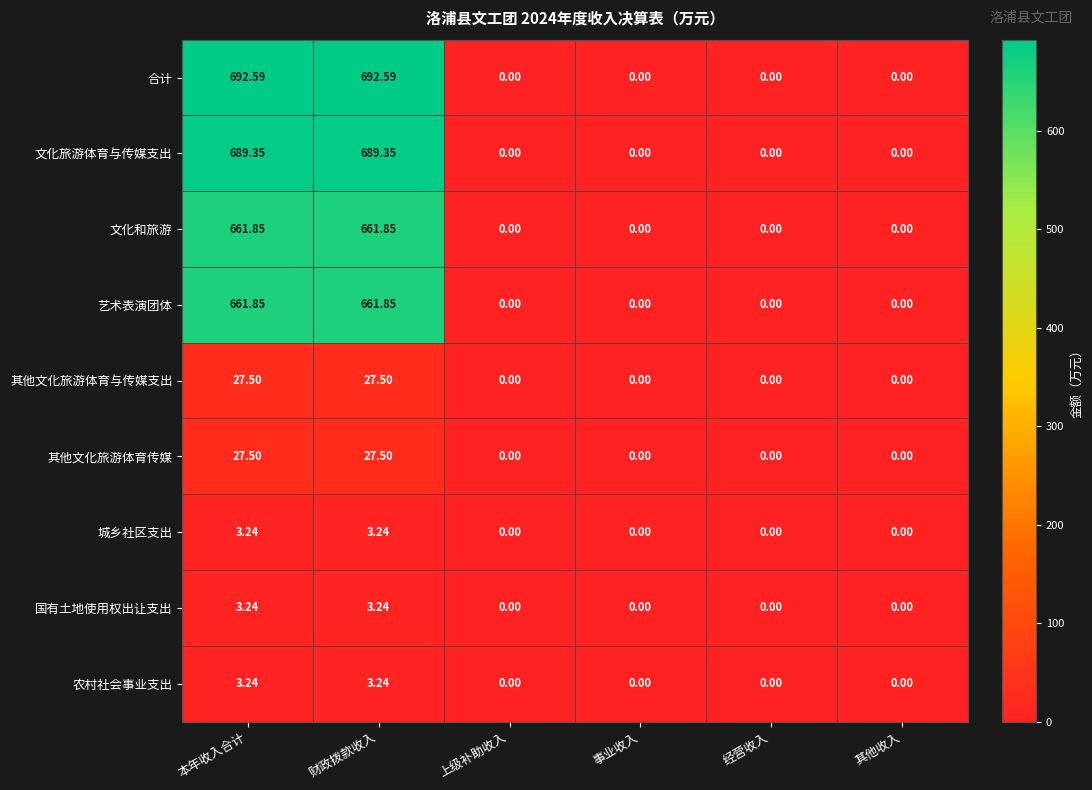

Which series has the largest range (max minus min)?

合计